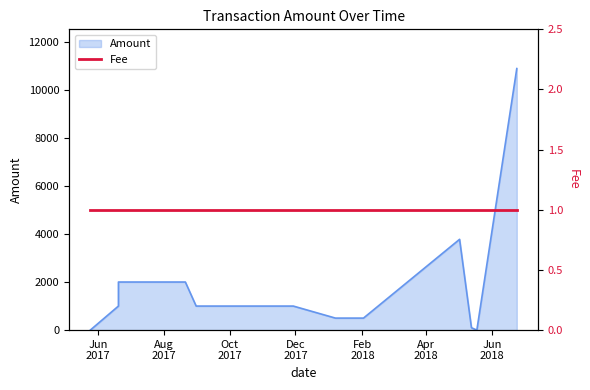

Where does the data first go above 1000?

2017-06-20